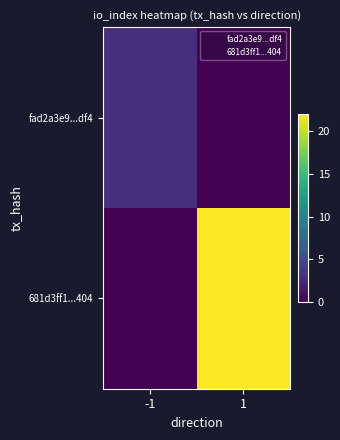

What is the total value across all series at 1?

22